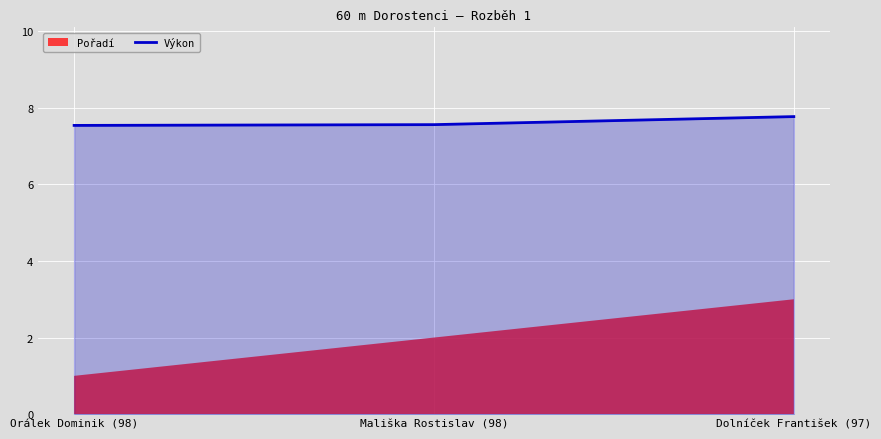

Count the values in the range 7 to 8.

3